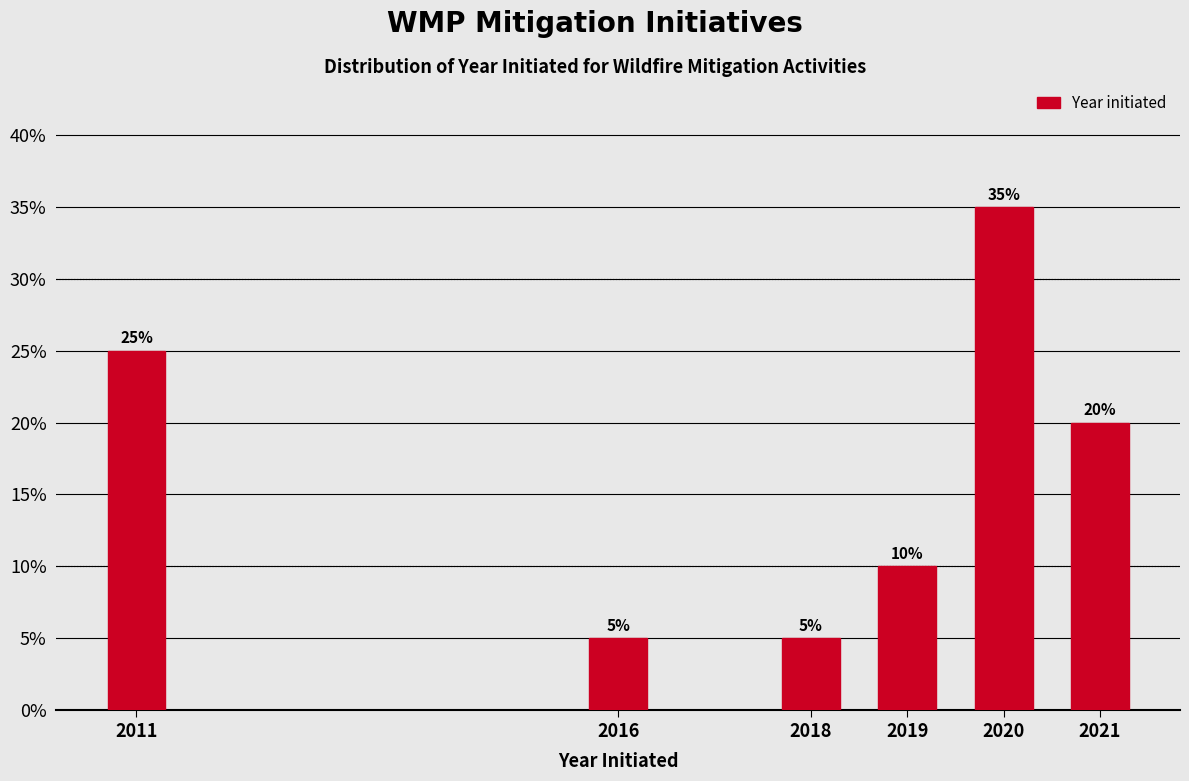

Reading left to right, extract all data points from this chart.

25	5	5	10	35	20